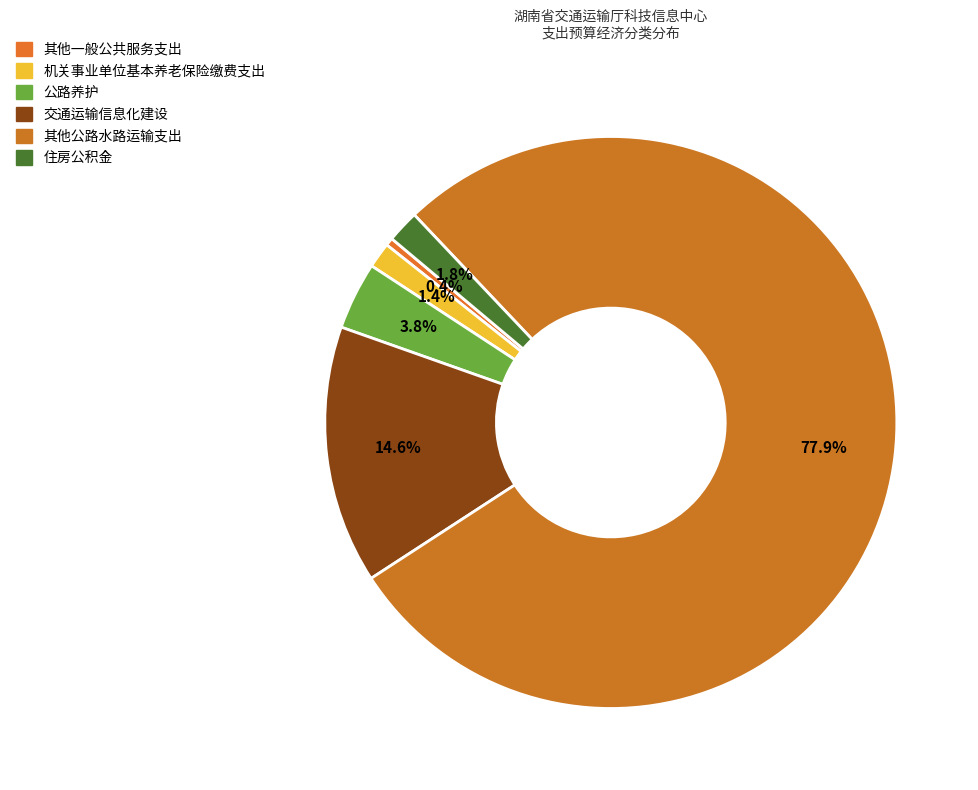

To the nearest percent, what is the average slice percentage?

17%